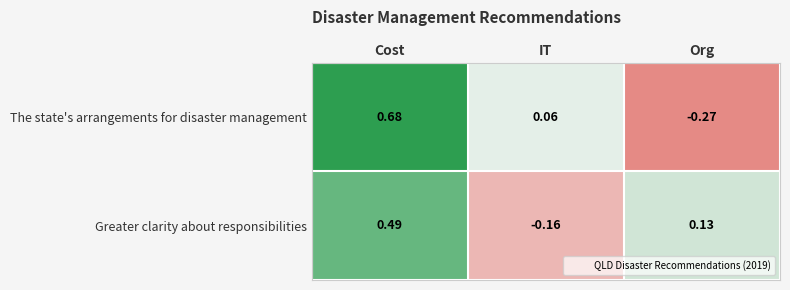

List the series in order of their overall mean, highest first.

The state's arrangements for disaster management, Greater clarity about responsibilities